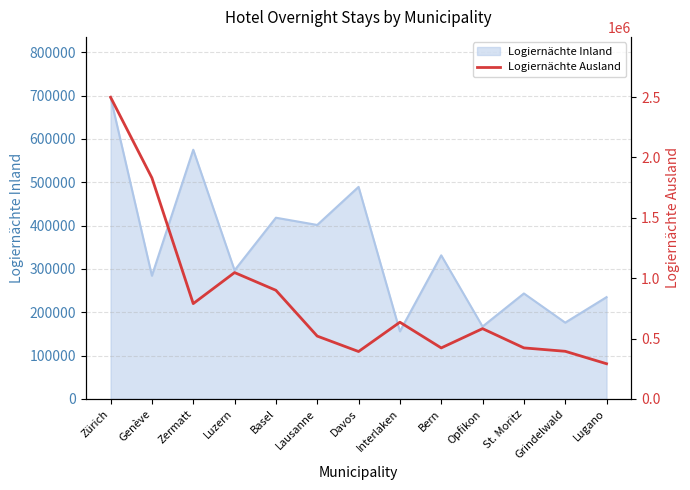

What is the greatest value displayed?

2498187